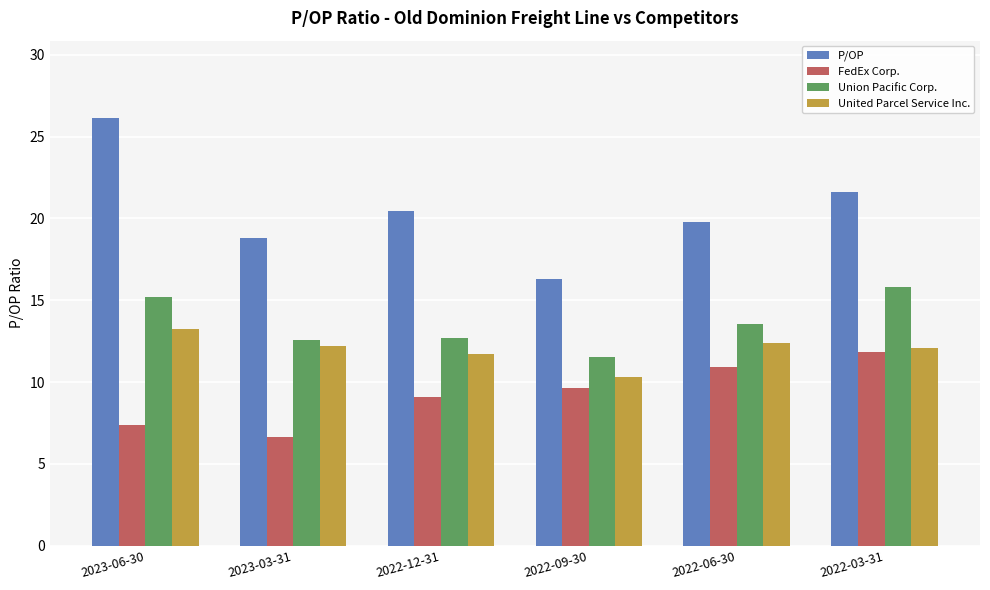

The value of P/OP at 2023-06-30 is 6.4. True or false?

False